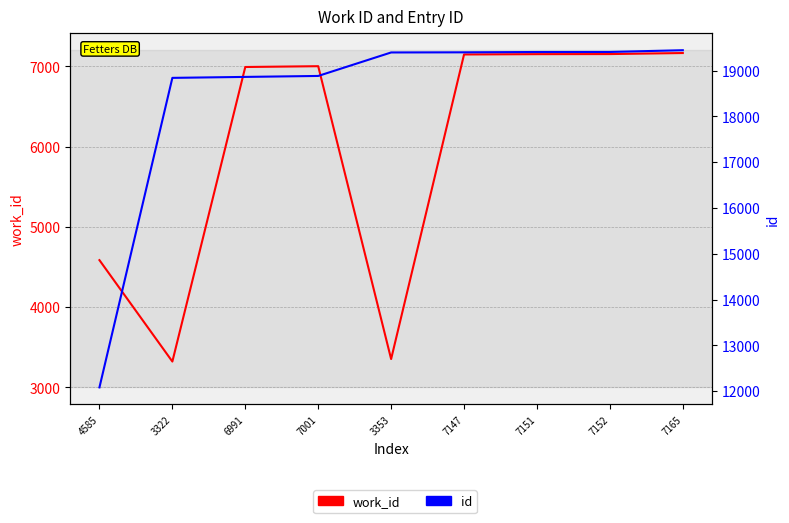

What are all the series names shown in the legend?

work_id, id